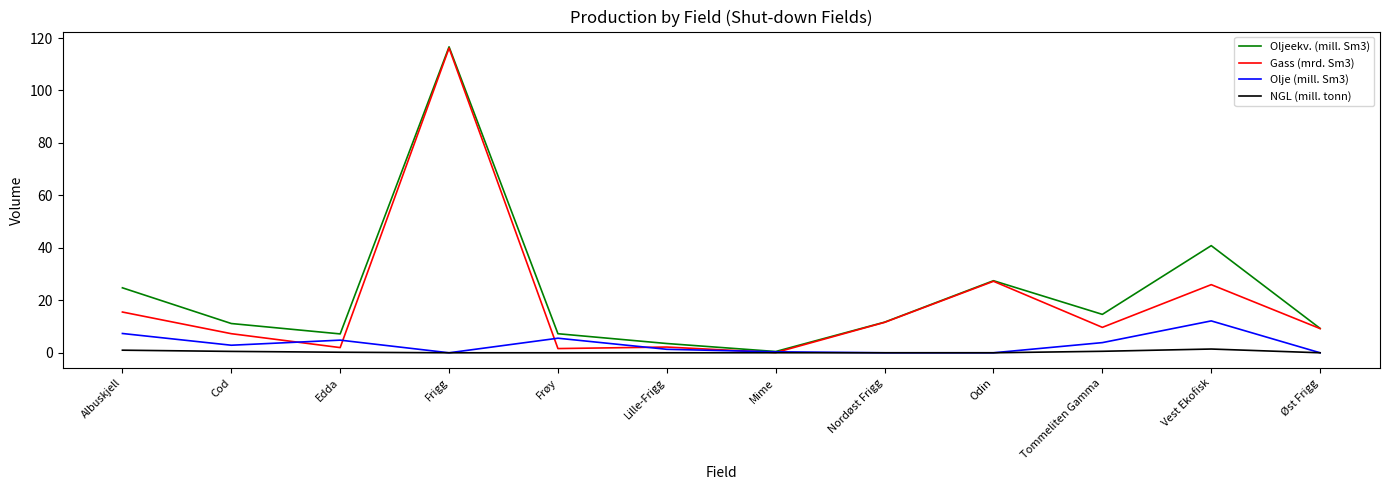

What is the highest value of the Oljeekv. (mill. Sm3) series?

116.6